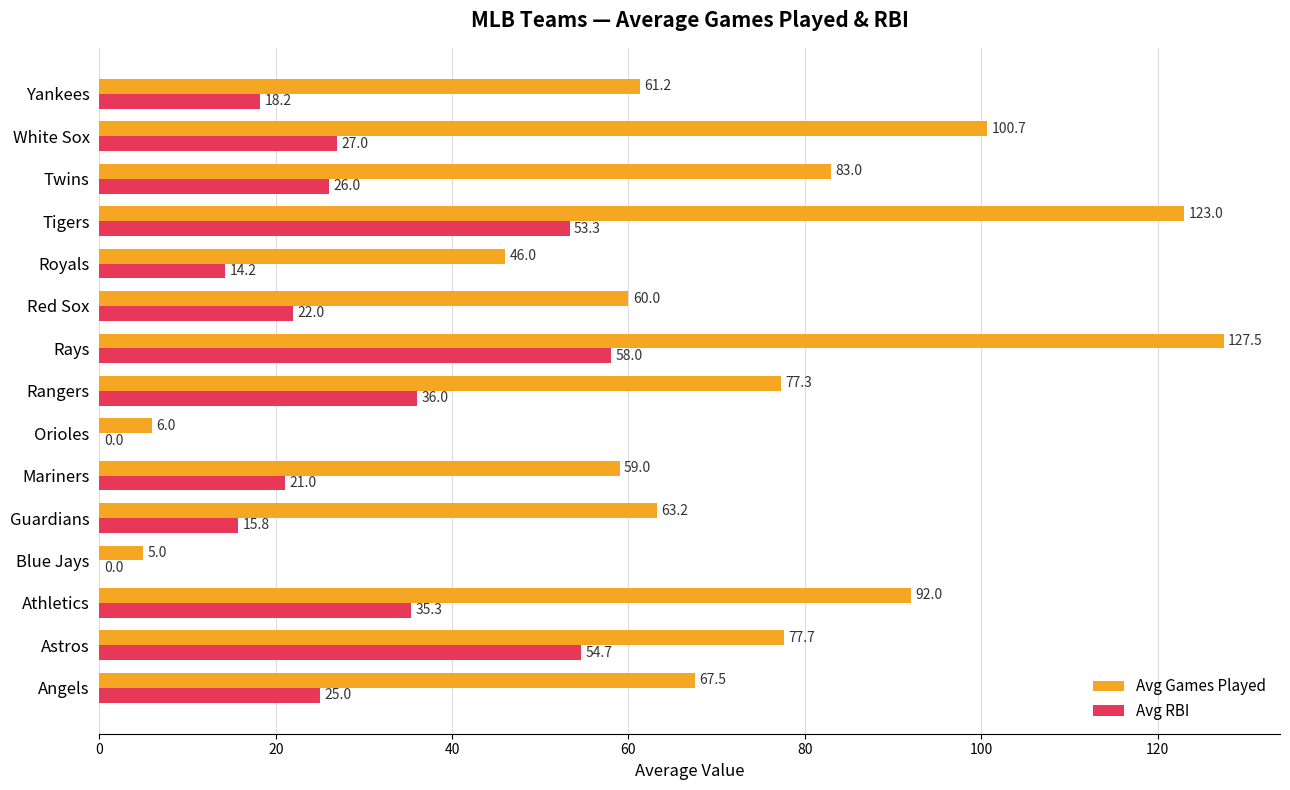

Is the value of Avg RBI at Tigers greater than the value of Avg Games Played at Orioles?

Yes